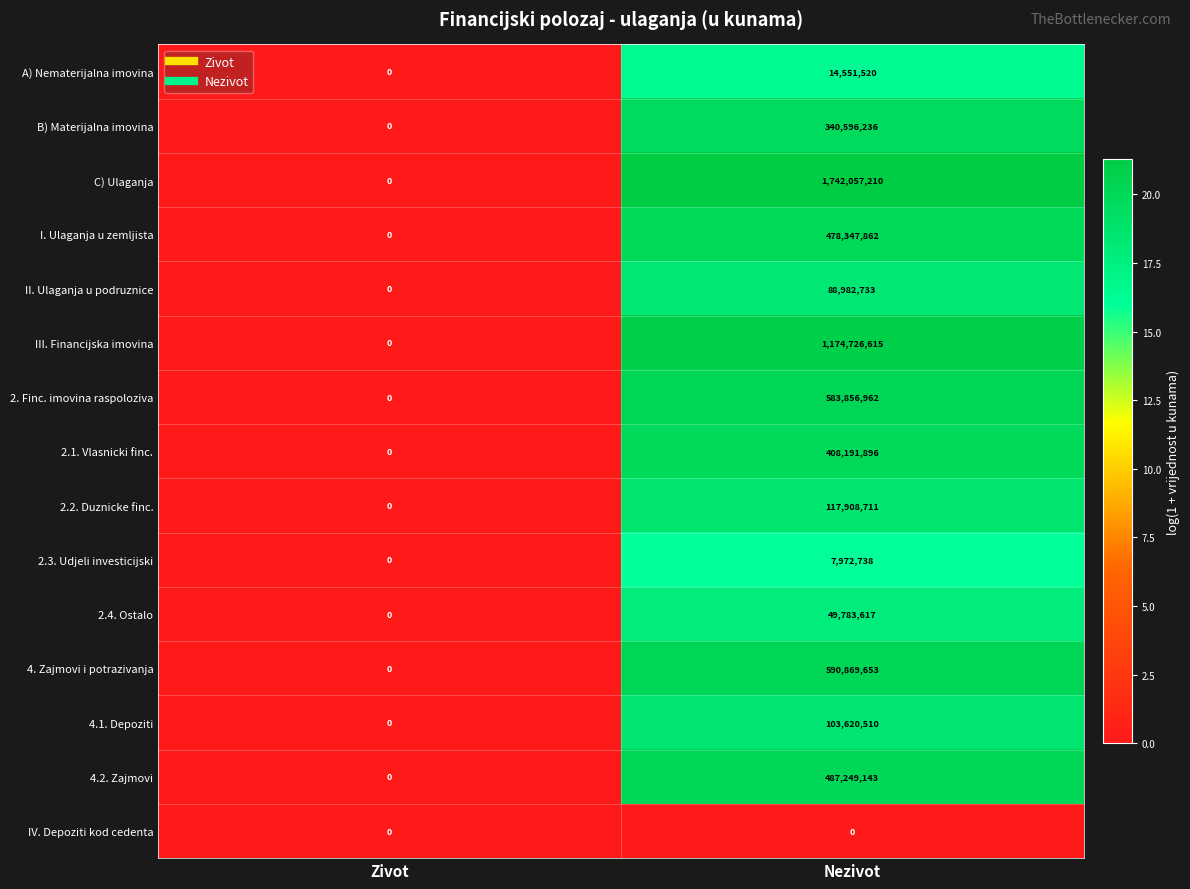

Read the 2.3. Udjeli investicijski value at Nezivot.

7972738